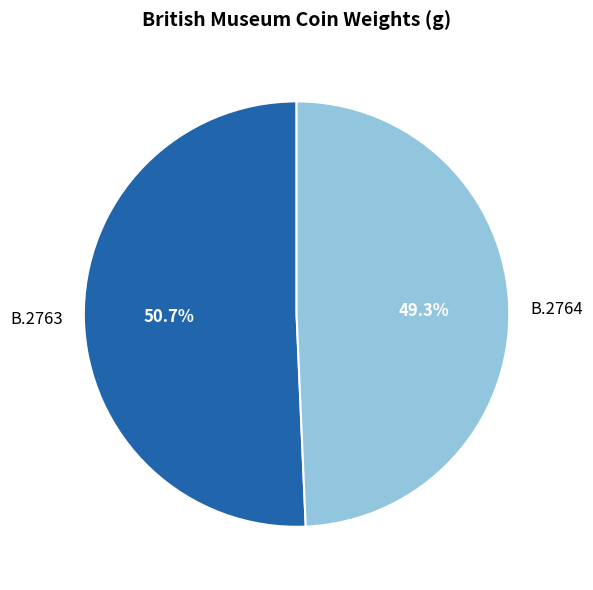

What percentage is the B.2764 slice, to the nearest percent?

49%